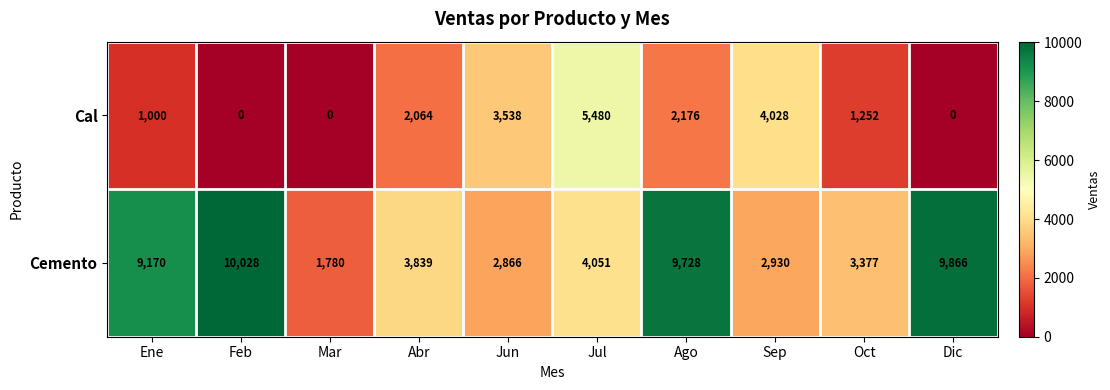

The Cemento series shows 2550 at Mar. True or false?

False